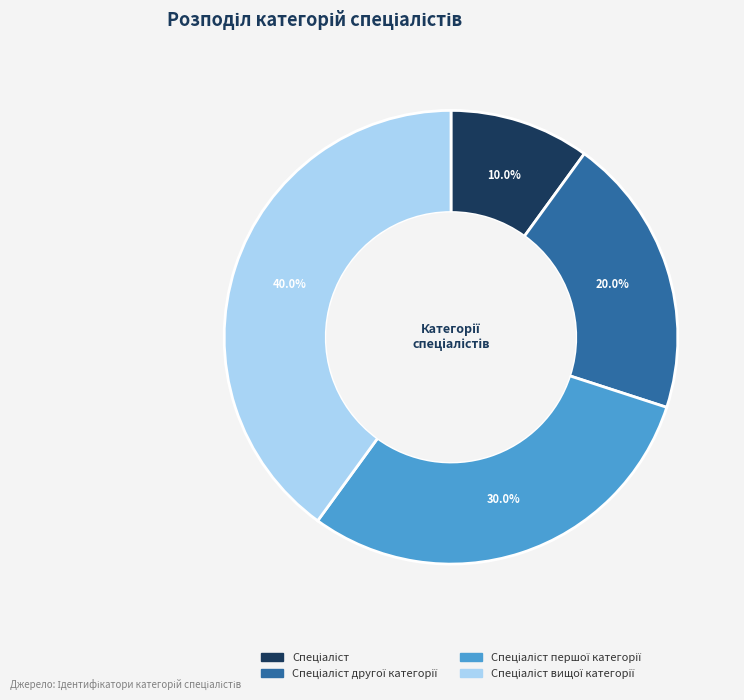

How many slices are in this pie chart?

4